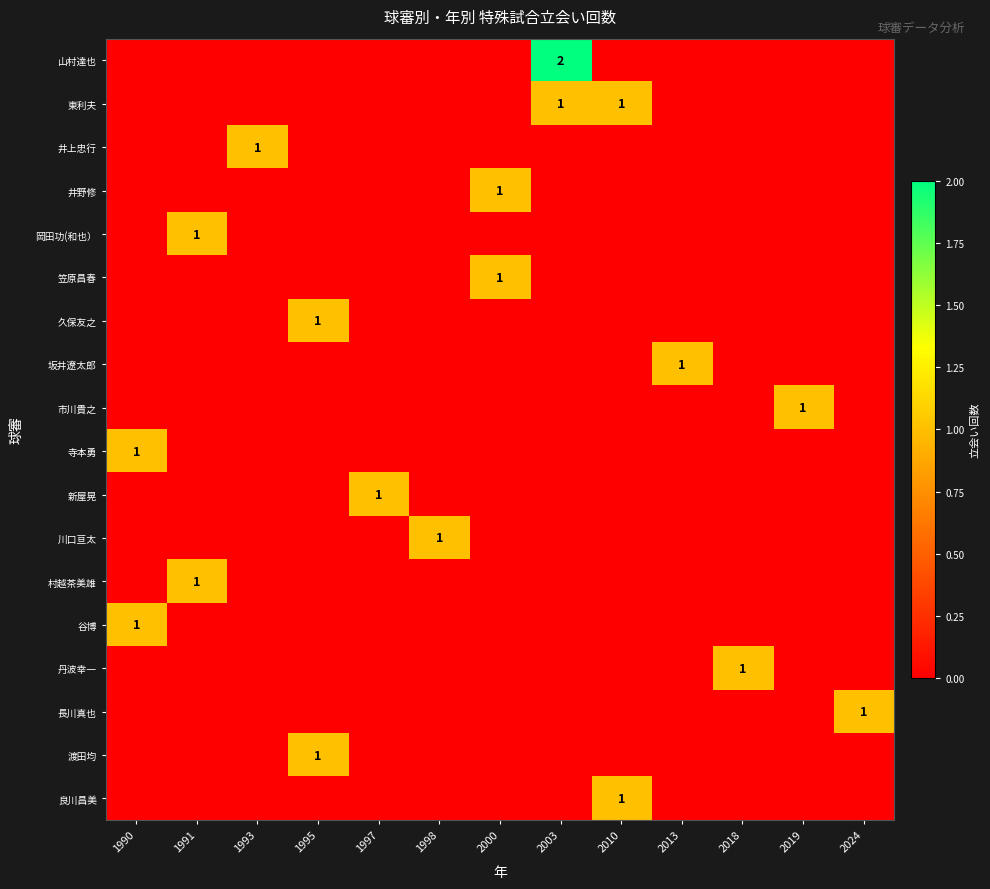

Rank the categories by 山村達也 value from highest to lowest.

2003, 1990, 1991, 1993, 1995, 1997, 1998, 2000, 2010, 2013, 2018, 2019, 2024